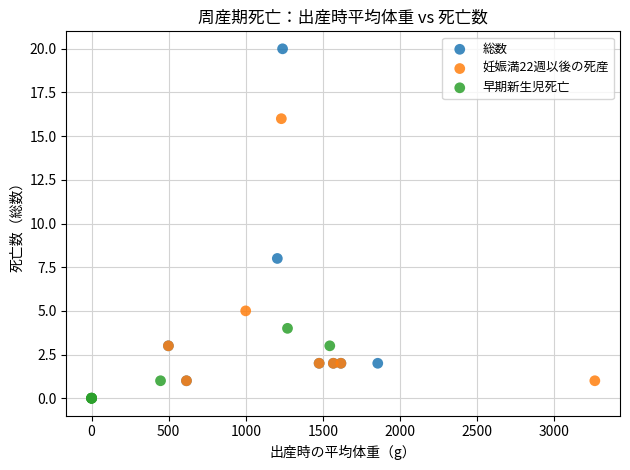

Which series contains the highest Y value?

総数